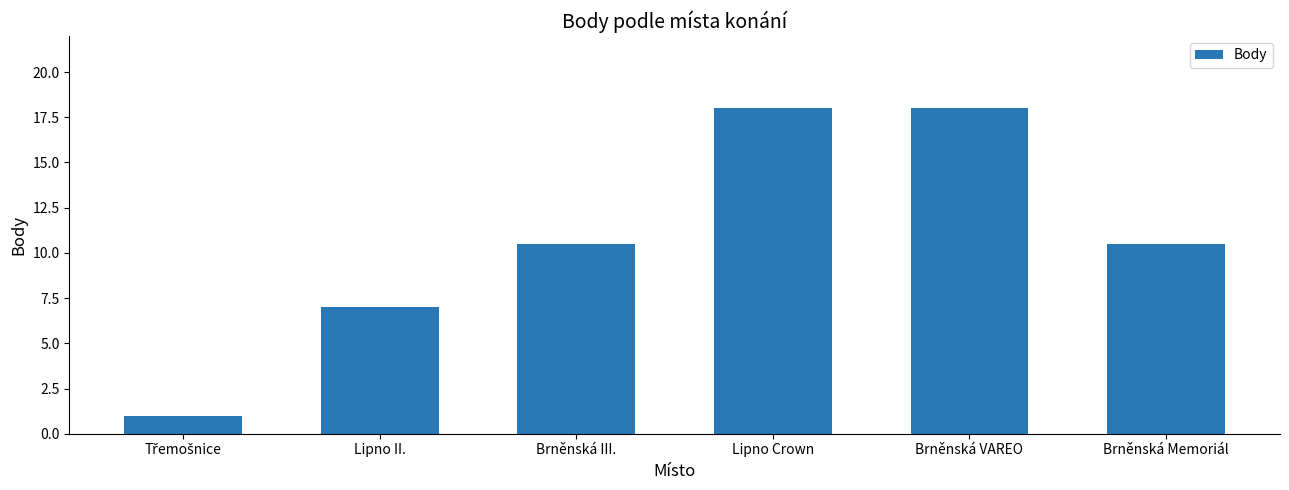

What is the label of the 1st bar from the right?

Brněnská Memoriál